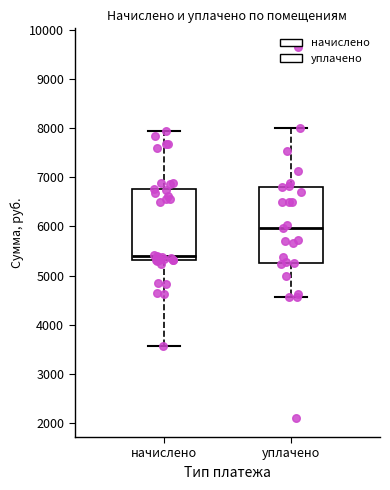

Reading left to right, transcribe this box plot: for each box, give where its median line is, the range the box spans, and where its two whiskers end, as read against the y-axis. The values are not printed on the chart, so give them approximately, as read against the axis.

начислено: median 5400, box 5300 to 6800, whiskers 3600 to 7900
уплачено: median 6000, box 5300 to 6800, whiskers 4600 to 8000